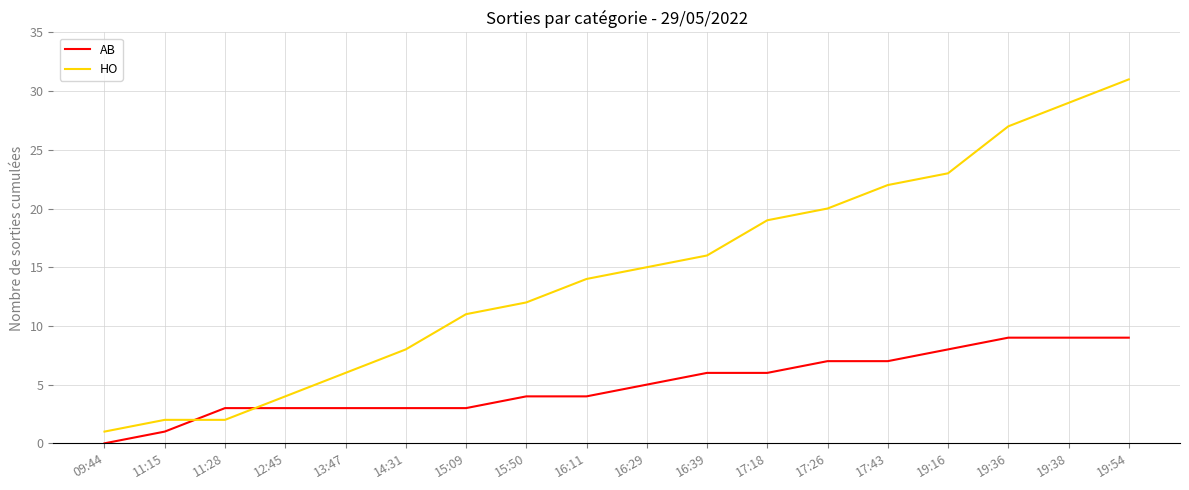

Which label corresponds to the smallest value in the chart?

09:44